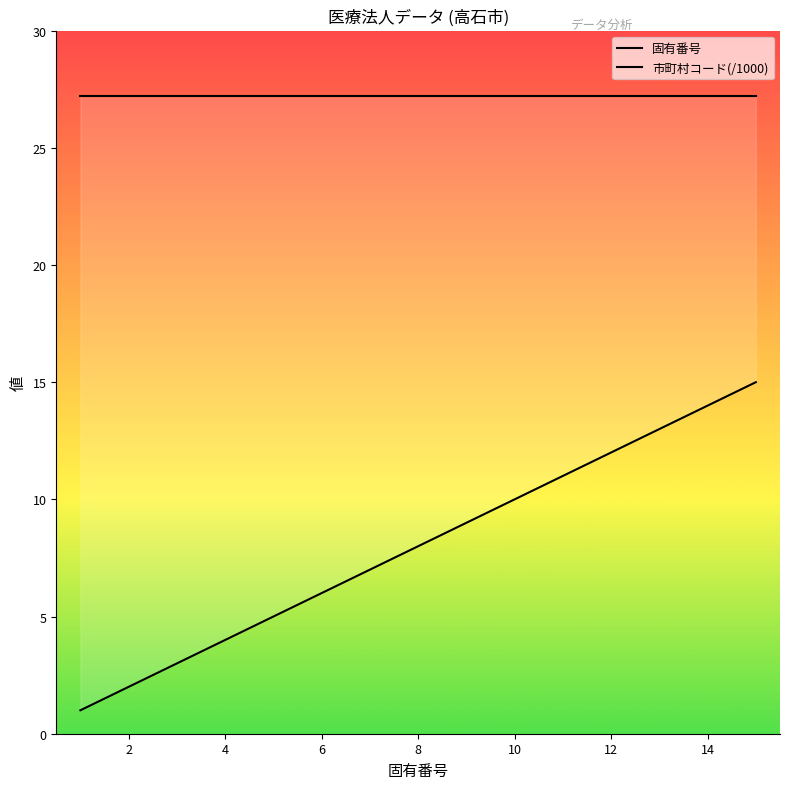

What is the average value of the 市町村コード(/1000) series?

27.2